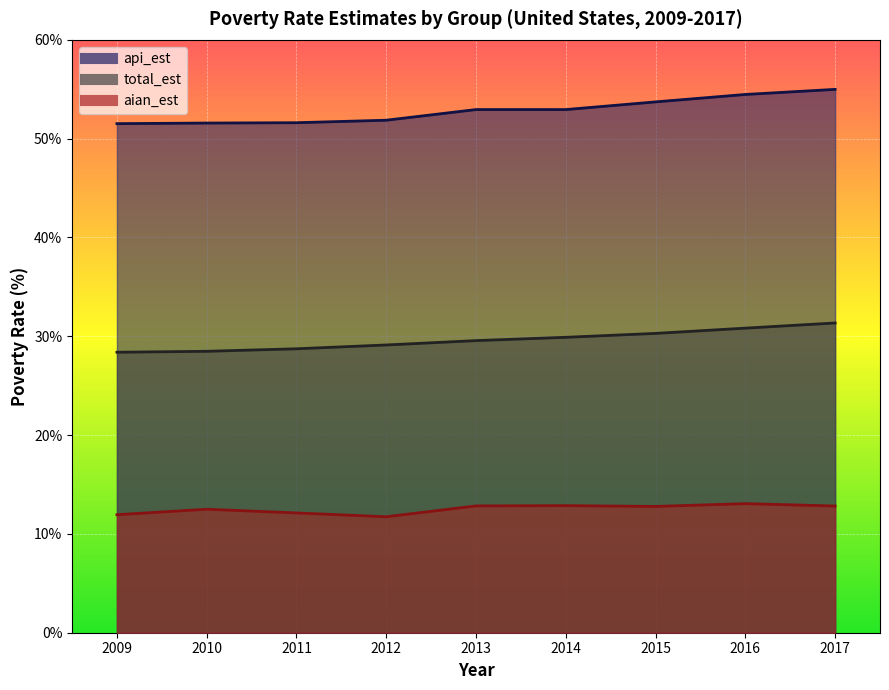

Rank the series by their average value, from lowest to highest.

aian_est, total_est, api_est